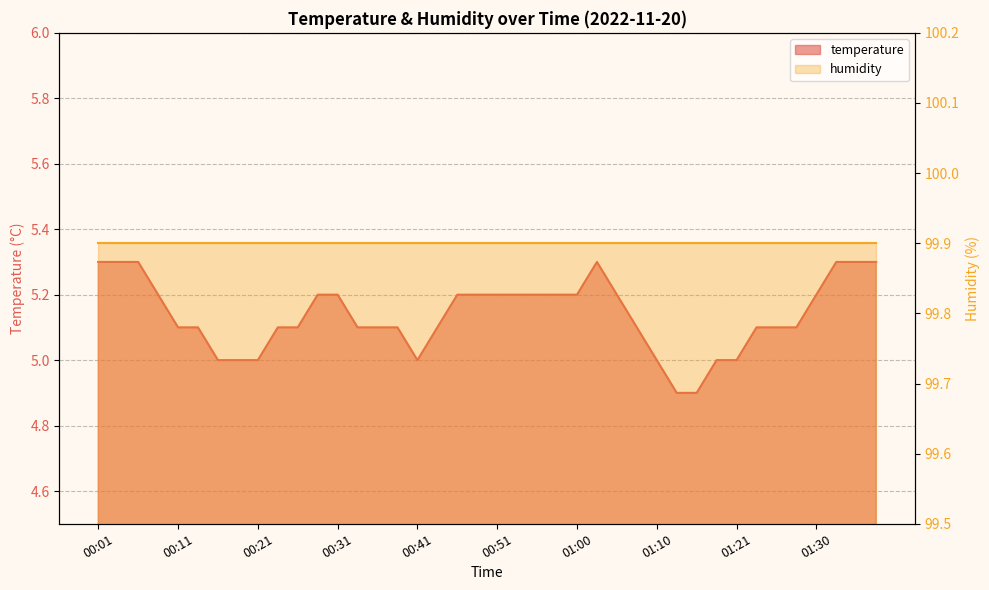

What is the greatest value displayed?

5.3